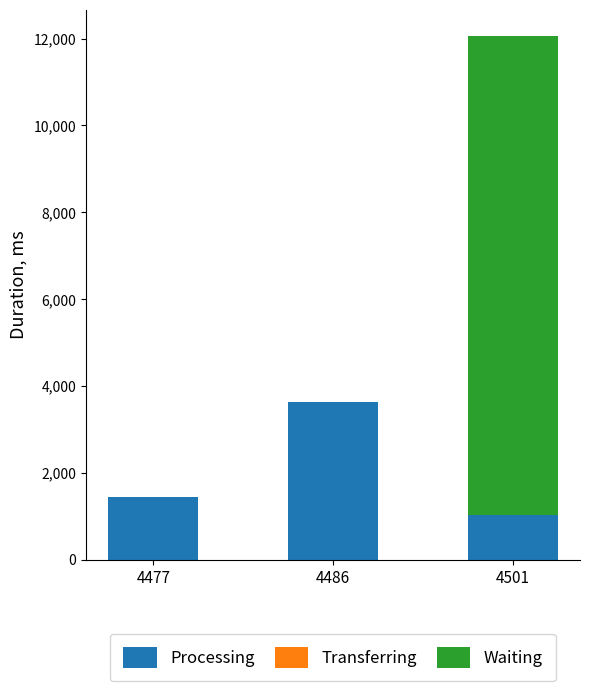

Reading left to right, transcribe the values for Processing.

4477=1447.0	4486=3639.6	4501=1019.0